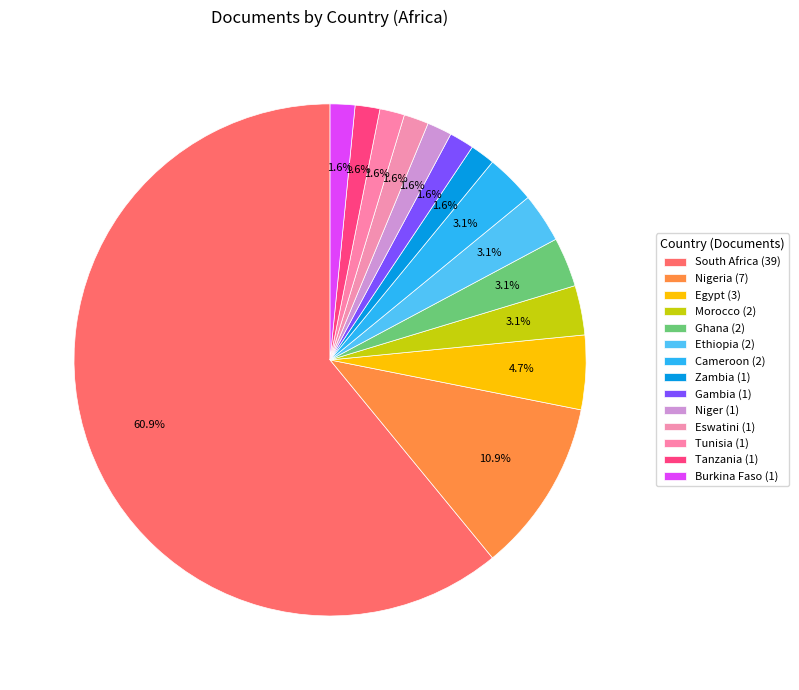

How many slices are in this pie chart?

14